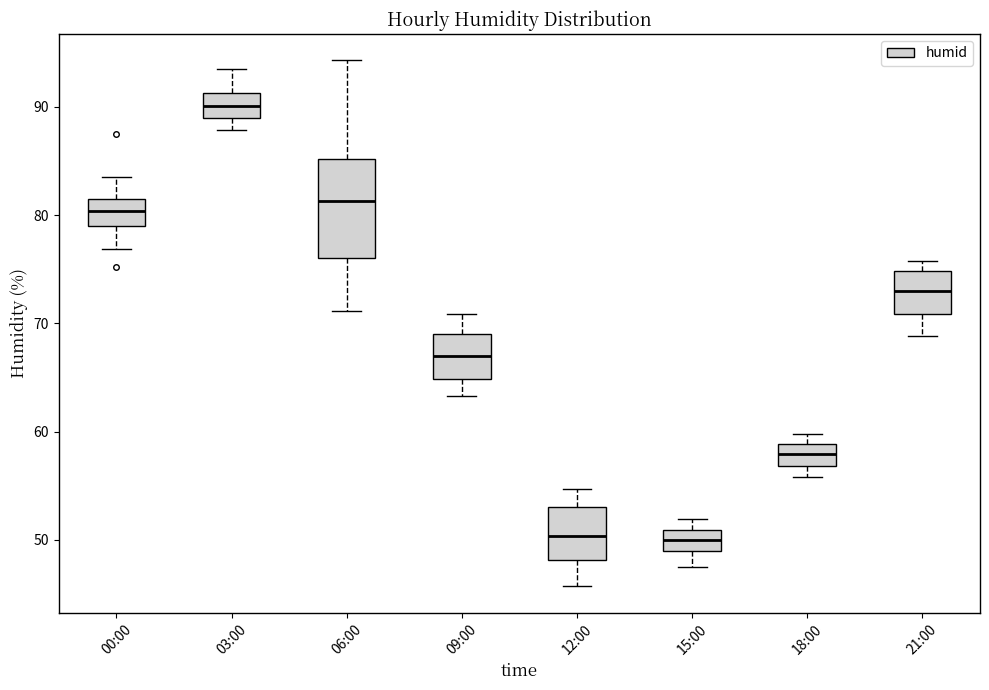

Where does the lower whisker of the box for 06:00 end on the y-axis? The values are not printed on the chart, so give them approximately, as read against the axis.

71